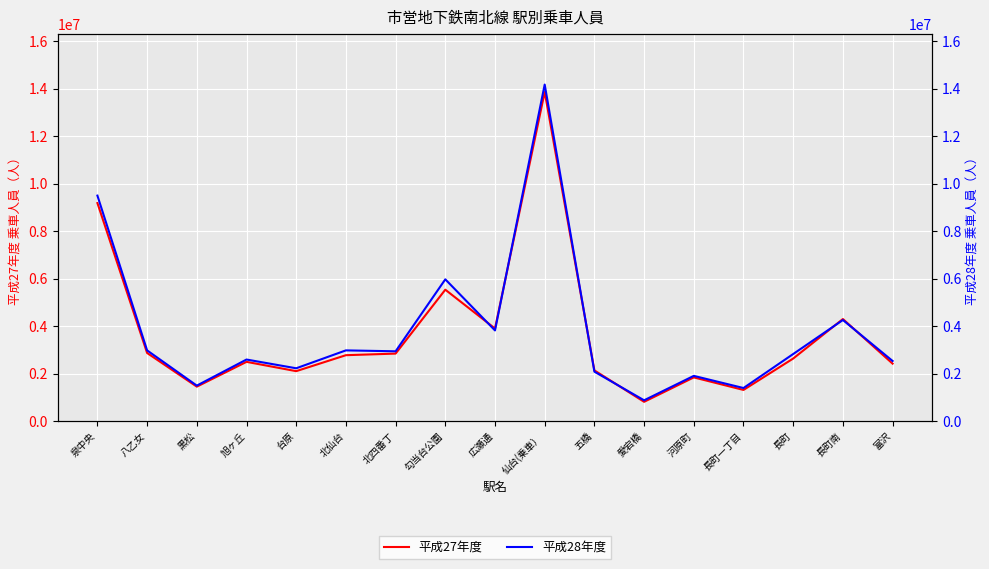

How many lines are shown in the chart?

2